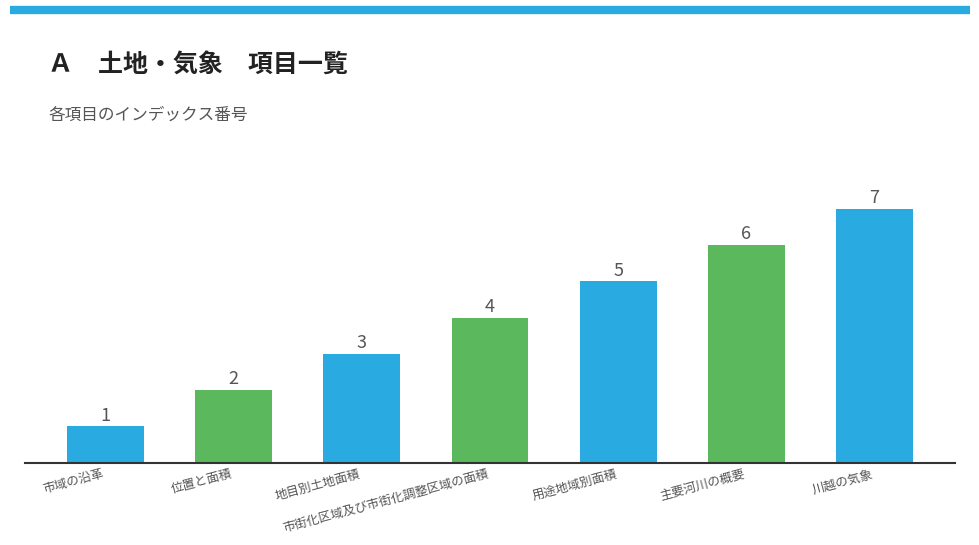

At which category does the chart reach its peak across all series?

川越の気象